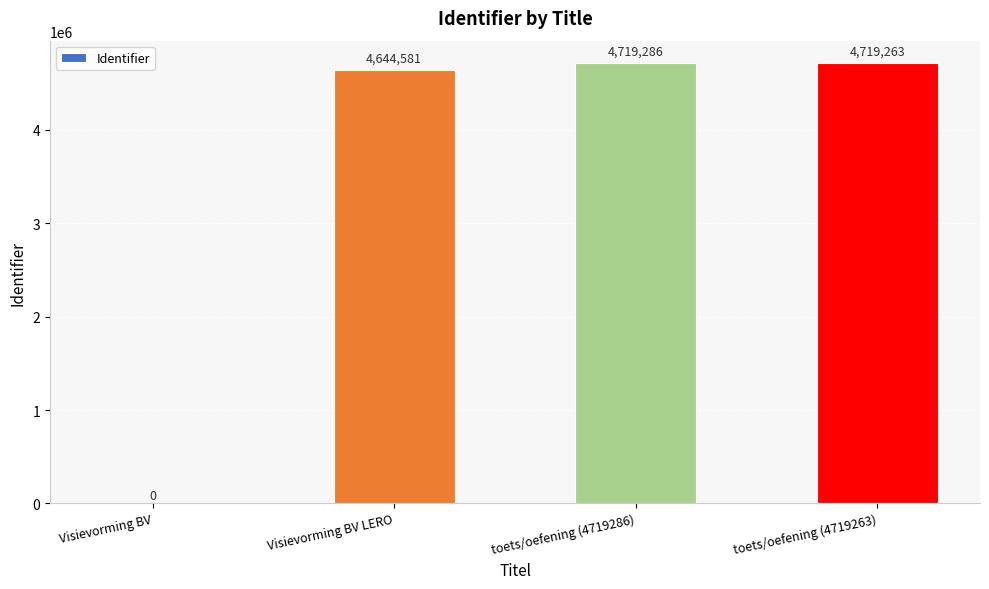

What is the sum of the values at Visievorming BV LERO and toets/oefening (4719286)?

9363867